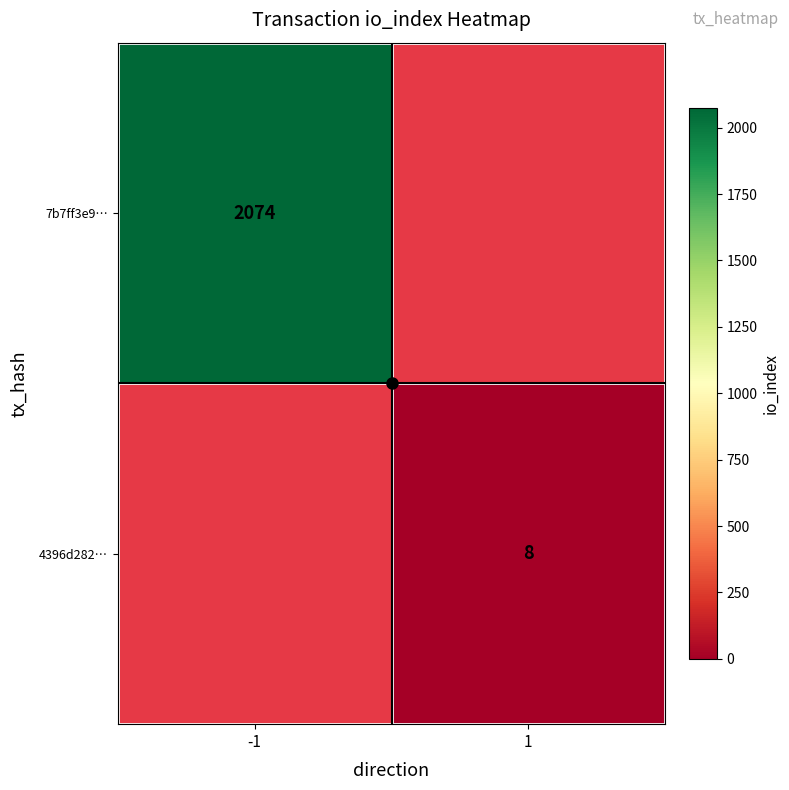

Count the number of data series in this chart.

2